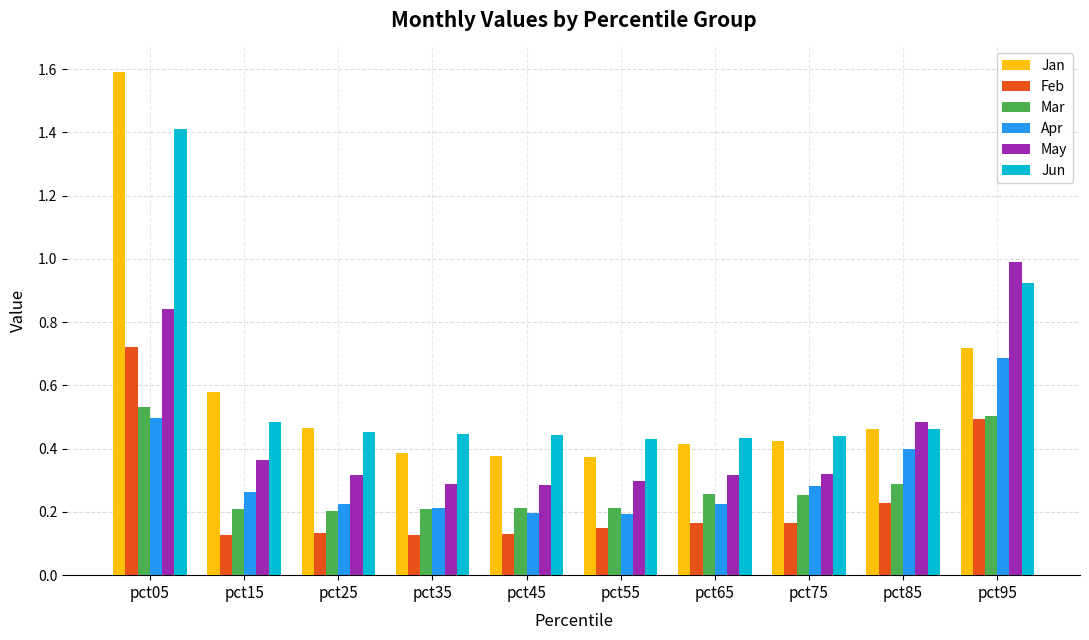

Which category has the highest value in the Jun series?

pct05